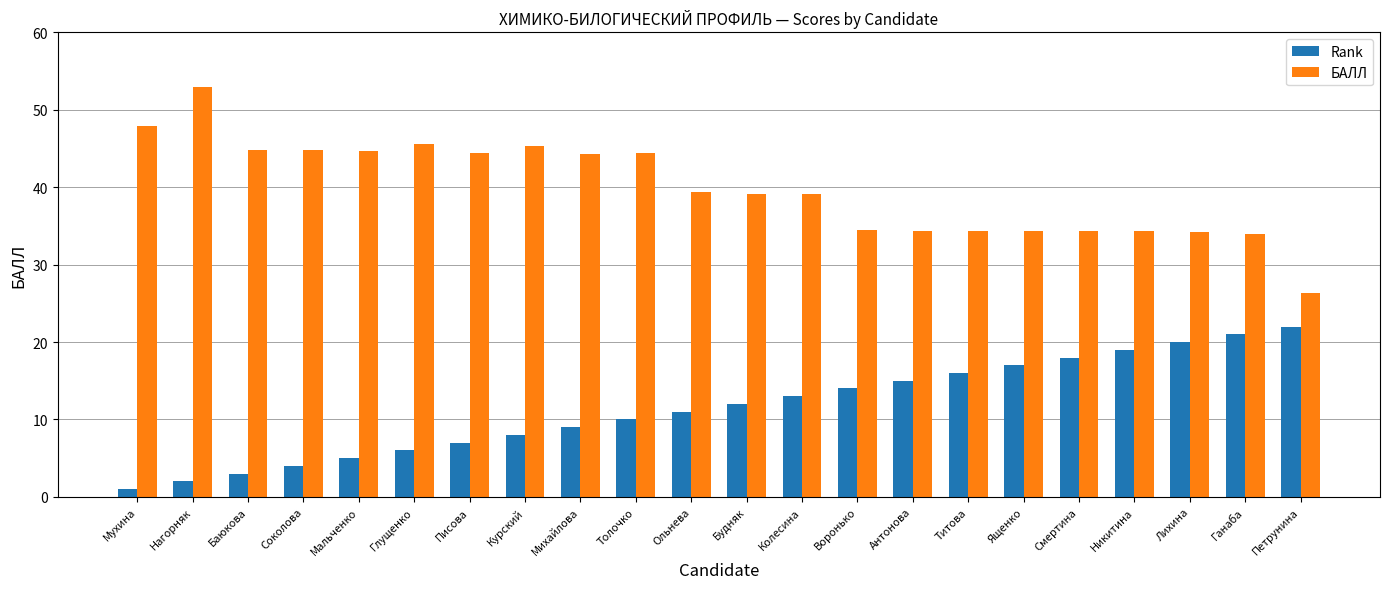

Rank the categories by Rank value from highest to lowest.

Петрунина, Ганаба, Лихина, Никитина, Смертина, Ященко, Титова, Антонова, Воронько, Колесина, Будняк, Ольнева, Толочко, Михайлова, Курский, Писова, Глущенко, Мальченко, Соколова, Баюкова, Нагорняк, Мухина